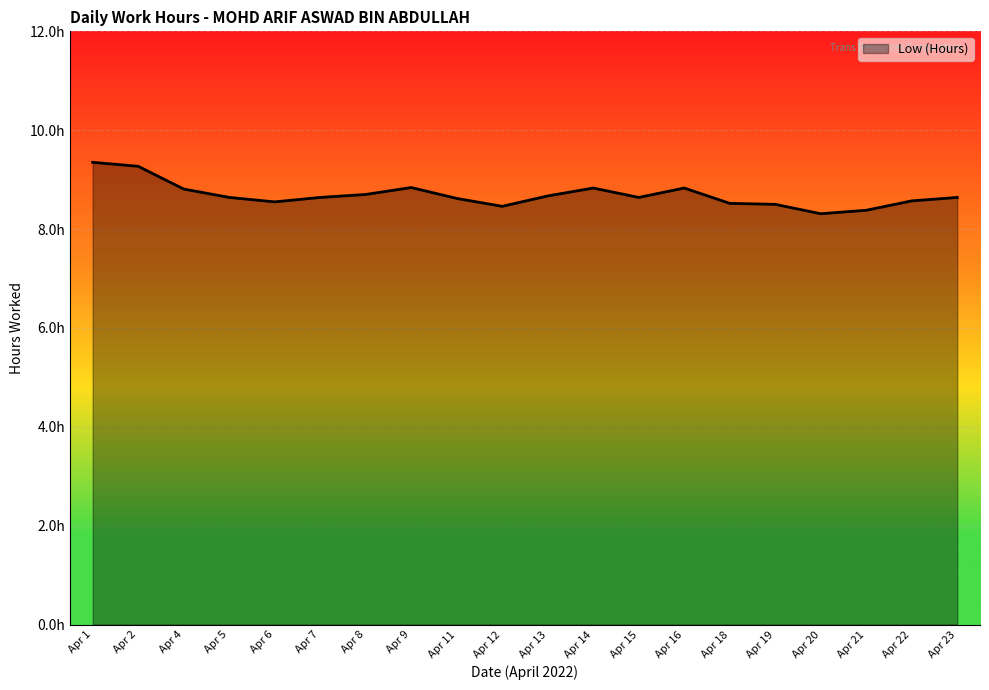

What is the value of the 8th point from the left?

8.8